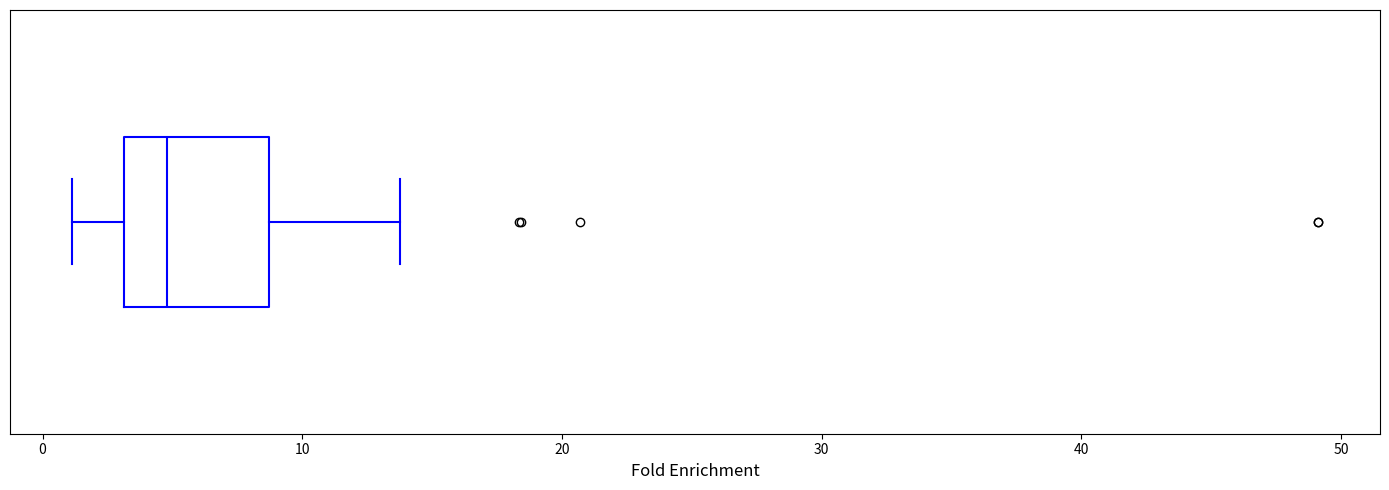

Transcribe this box plot: give where the median line is, the range the box spans, and where the two whiskers end, as read against the x-axis. The values are not printed on the chart, so give them approximately, as read against the axis.

median 5, box 3 to 9, whiskers 1 to 14